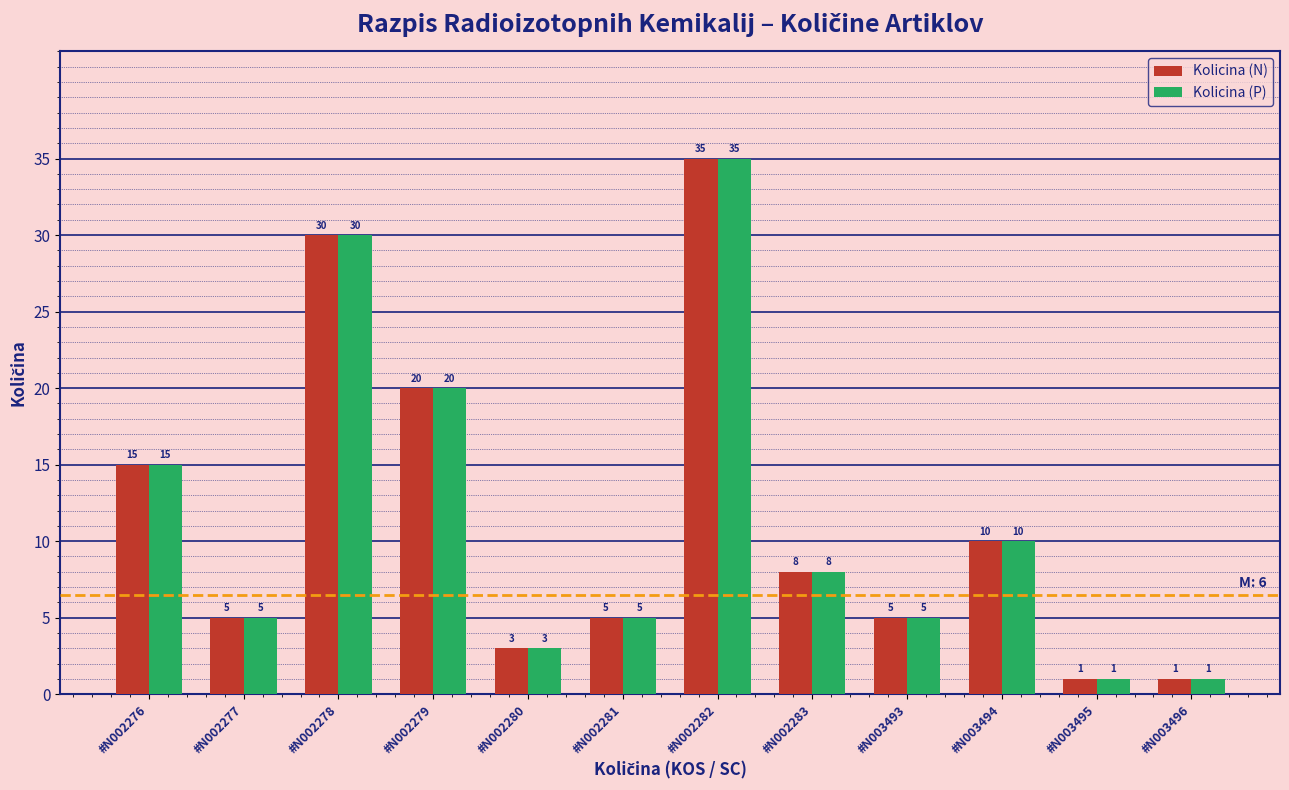

Reading right to left, what are all the values shown in this chart?

Kolicina (N): #N003496=1	#N003495=1	#N003494=10	#N003493=5	#N002283=8	#N002282=35	#N002281=5	#N002280=3	#N002279=20	#N002278=30	#N002277=5	#N002276=15
Kolicina (P): #N003496=1	#N003495=1	#N003494=10	#N003493=5	#N002283=8	#N002282=35	#N002281=5	#N002280=3	#N002279=20	#N002278=30	#N002277=5	#N002276=15